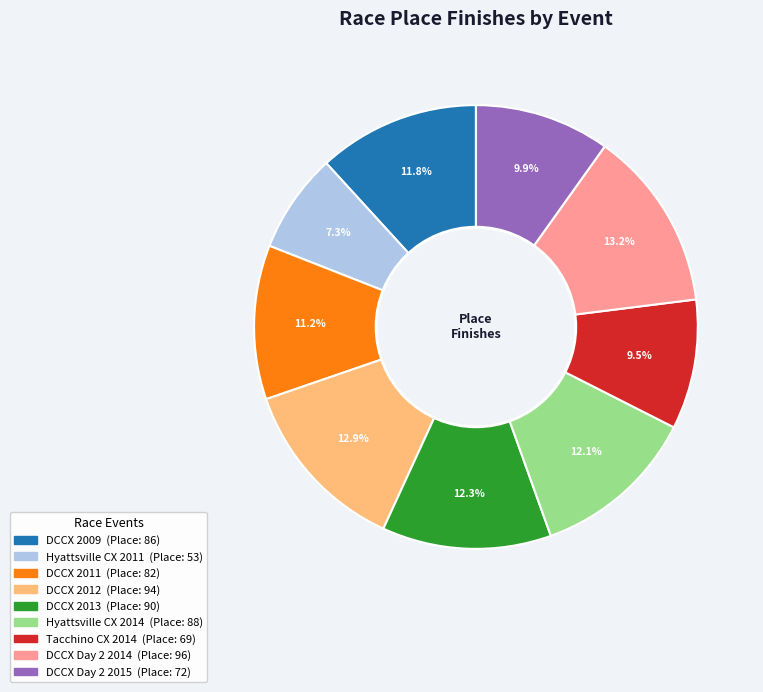

What is the ratio of the value at DCCX 2011 to the value at DCCX 2013?

0.9